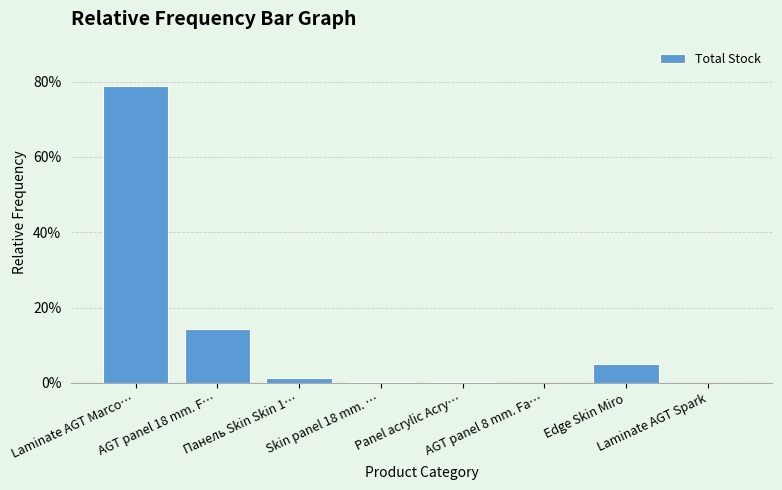

Does the chart contain stacked bars?

No